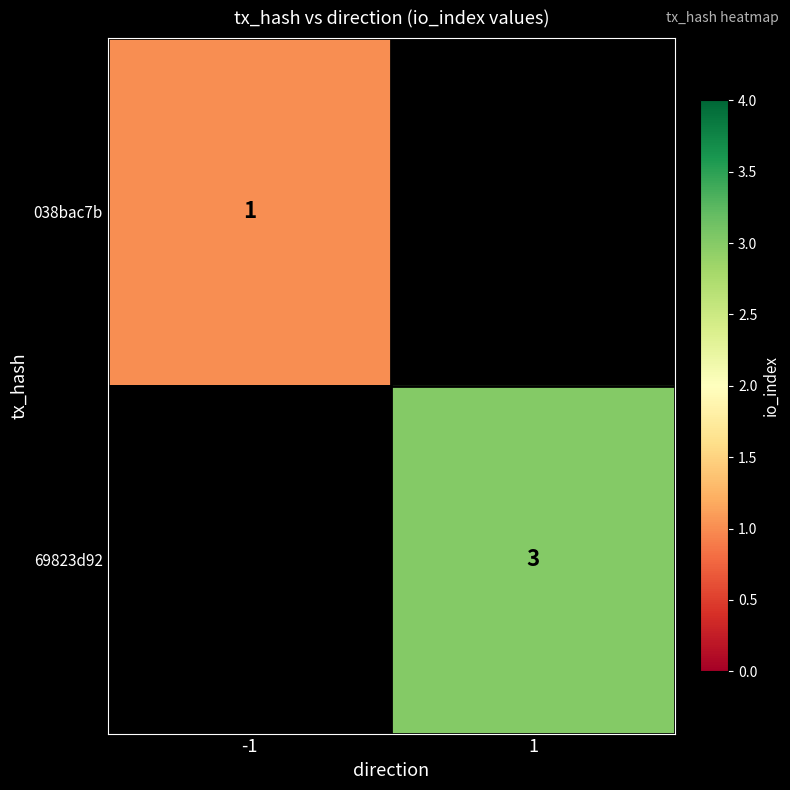

Is it true that 038bac7b equals 1 at -1?

True